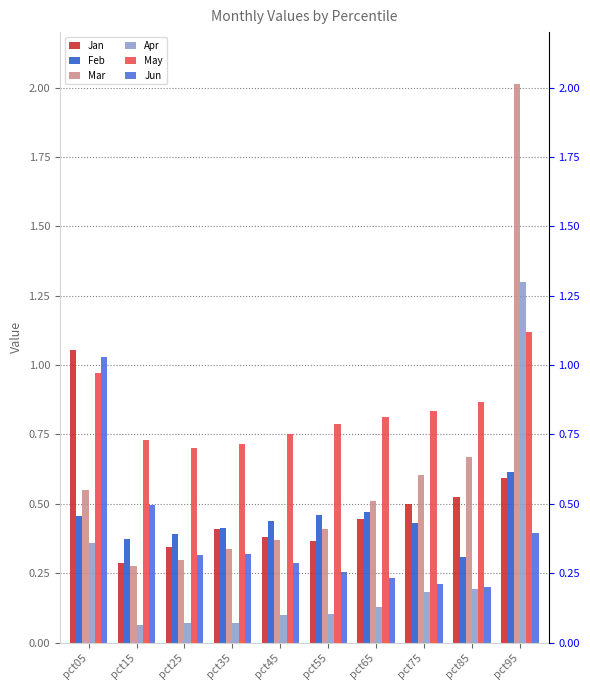

What is the sum of all Mar values?

6.0